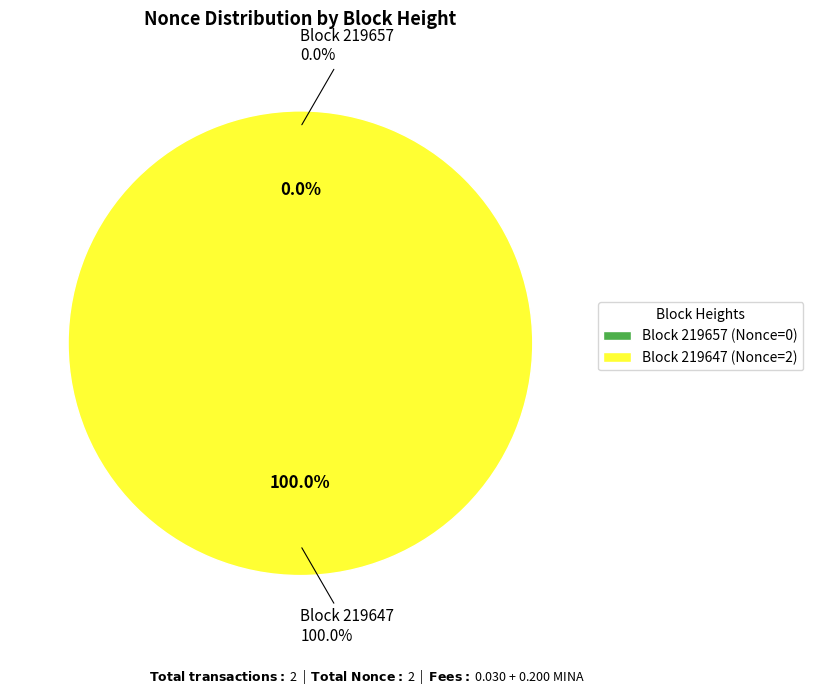

What percentage is NOT represented by 219657?

100.0%